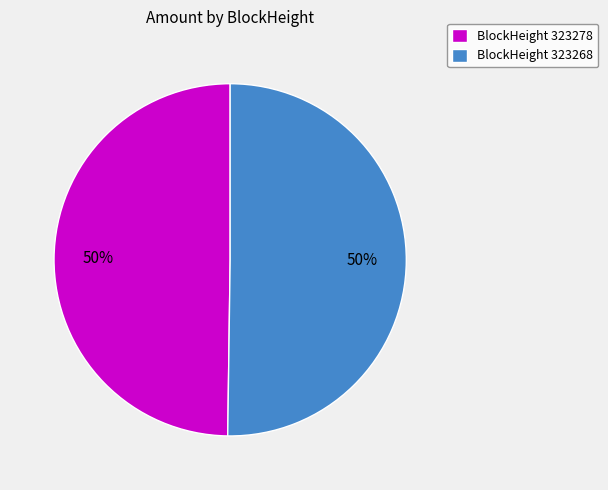

What percentage is the BlockHeight 323278 slice, to the nearest percent?

50%